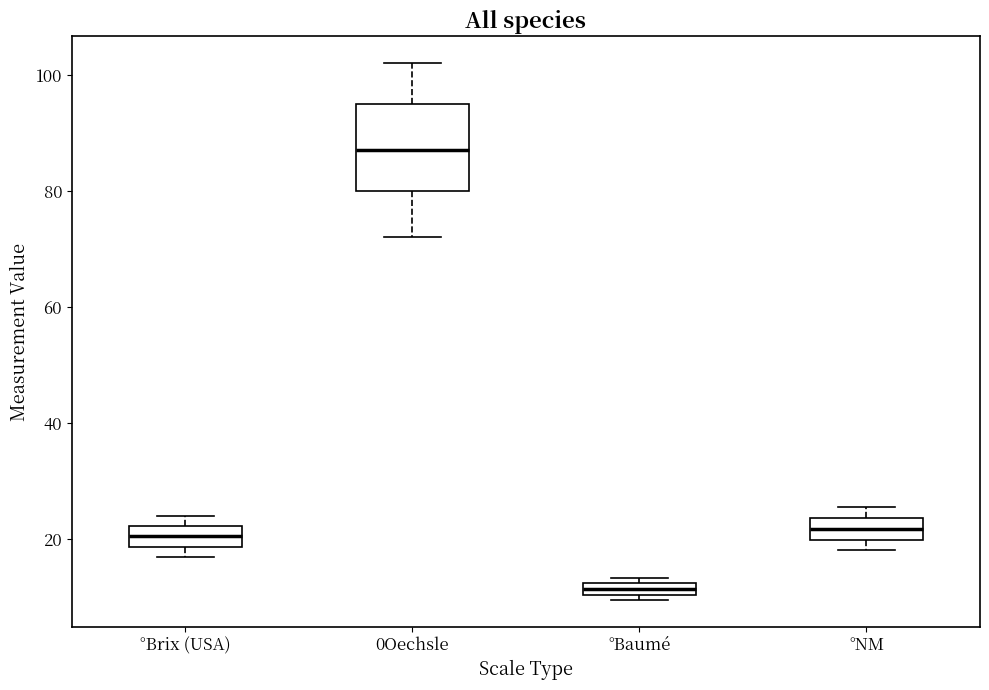

Where is the lower edge of the box for °NM on the y-axis? The values are not printed on the chart, so give them approximately, as read against the axis.

20